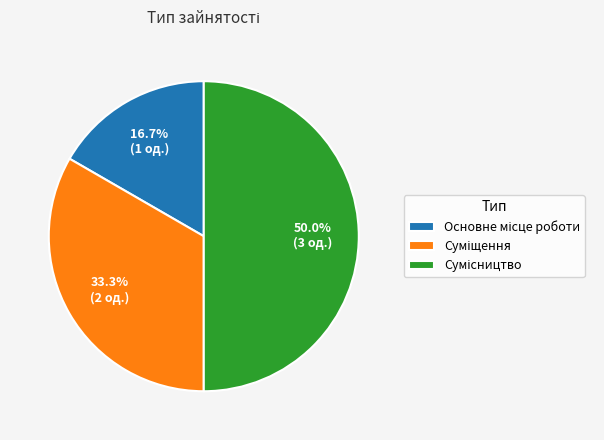

How many slices are in this pie chart?

3